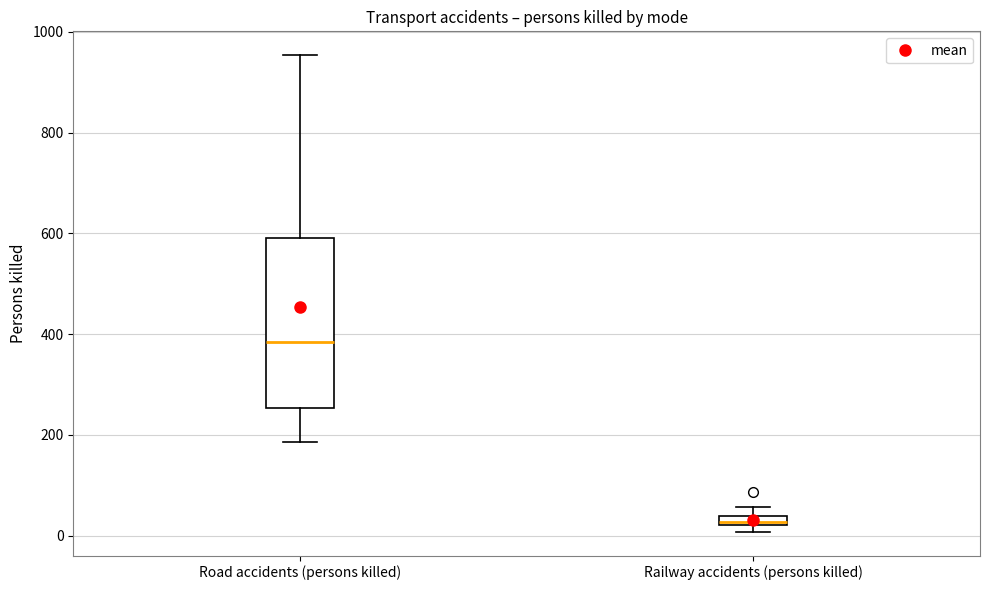

Where is the lower edge of the box for Railway accidents (persons killed) on the y-axis? The values are not printed on the chart, so give them approximately, as read against the axis.

20